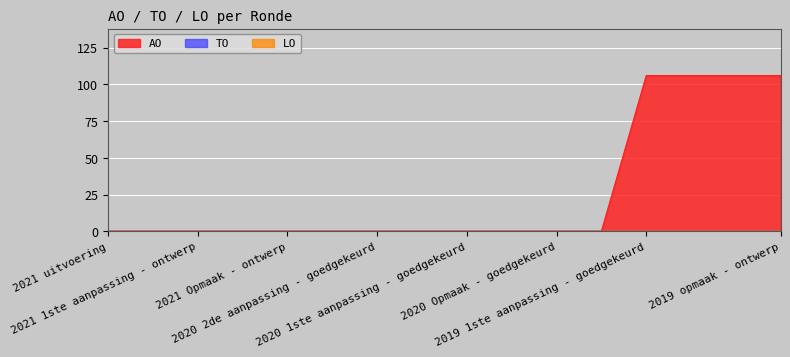

What is the difference between the second highest and minimum values in the AO series?

106